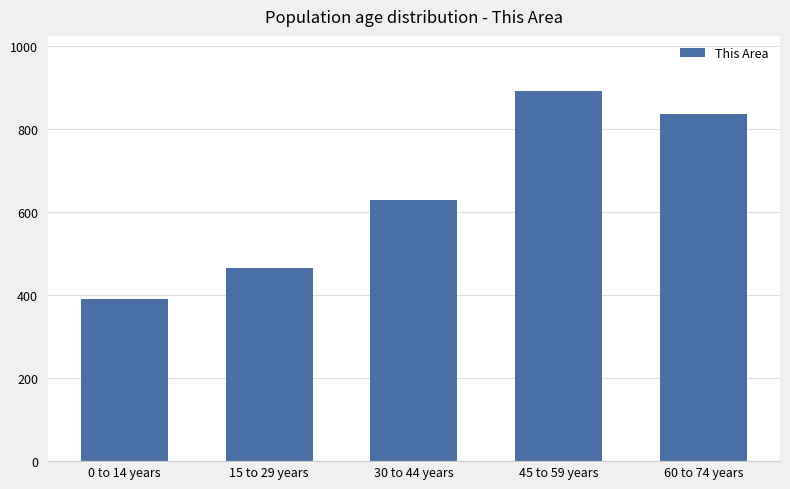

Count the number of categories in the chart.

5